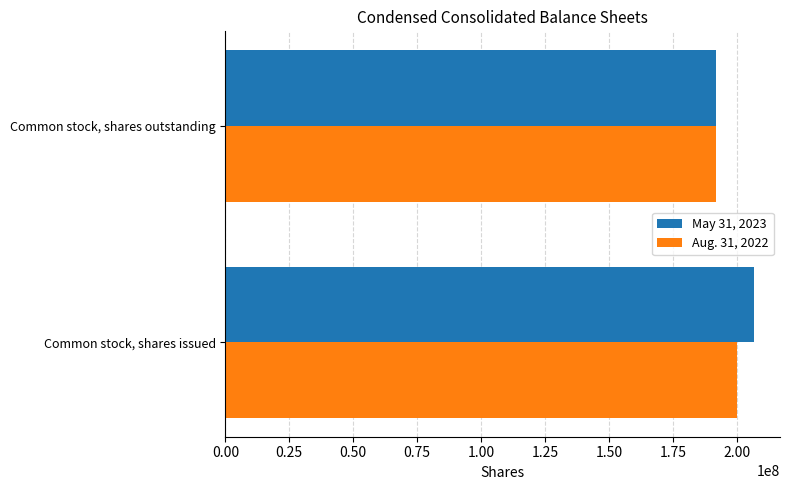

What is the maximum value for Aug. 31, 2022?

200000000